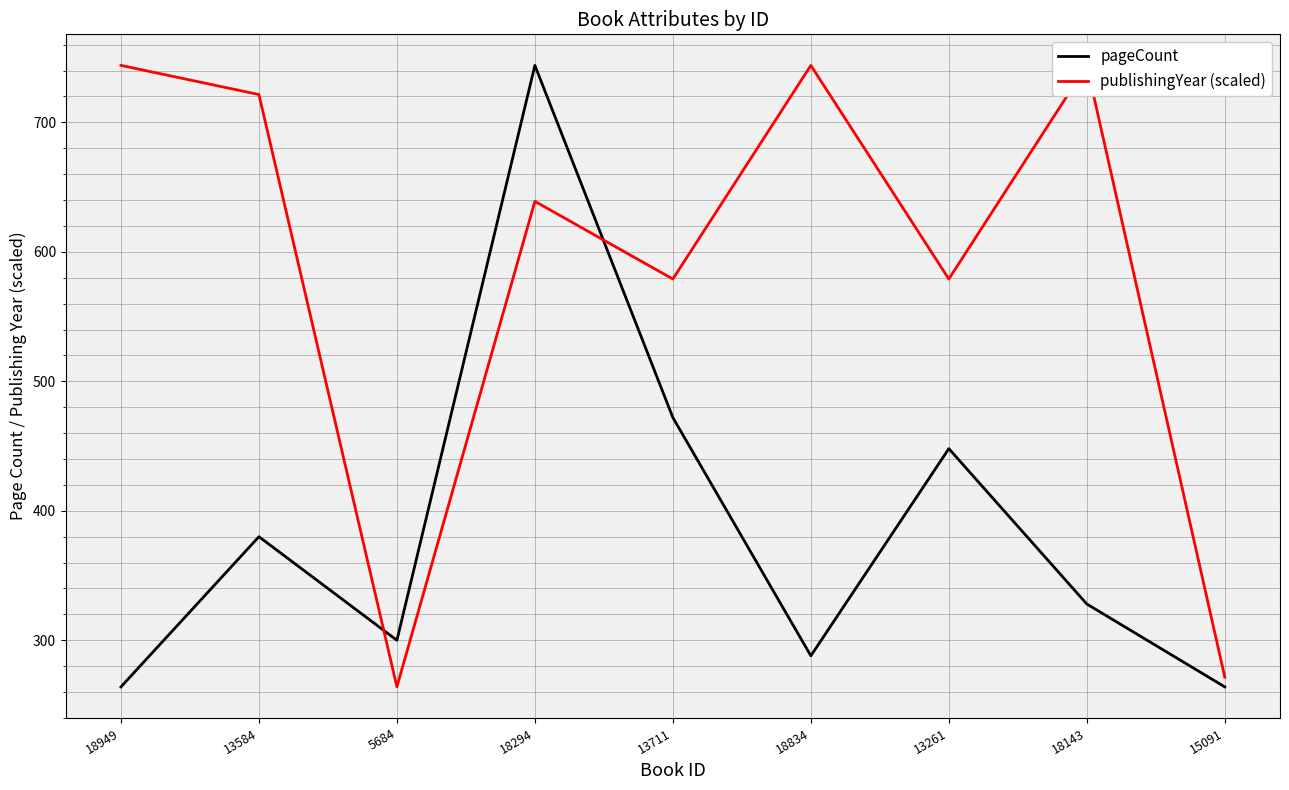

At which label does publishingYear (scaled) first exceed 638?

18949